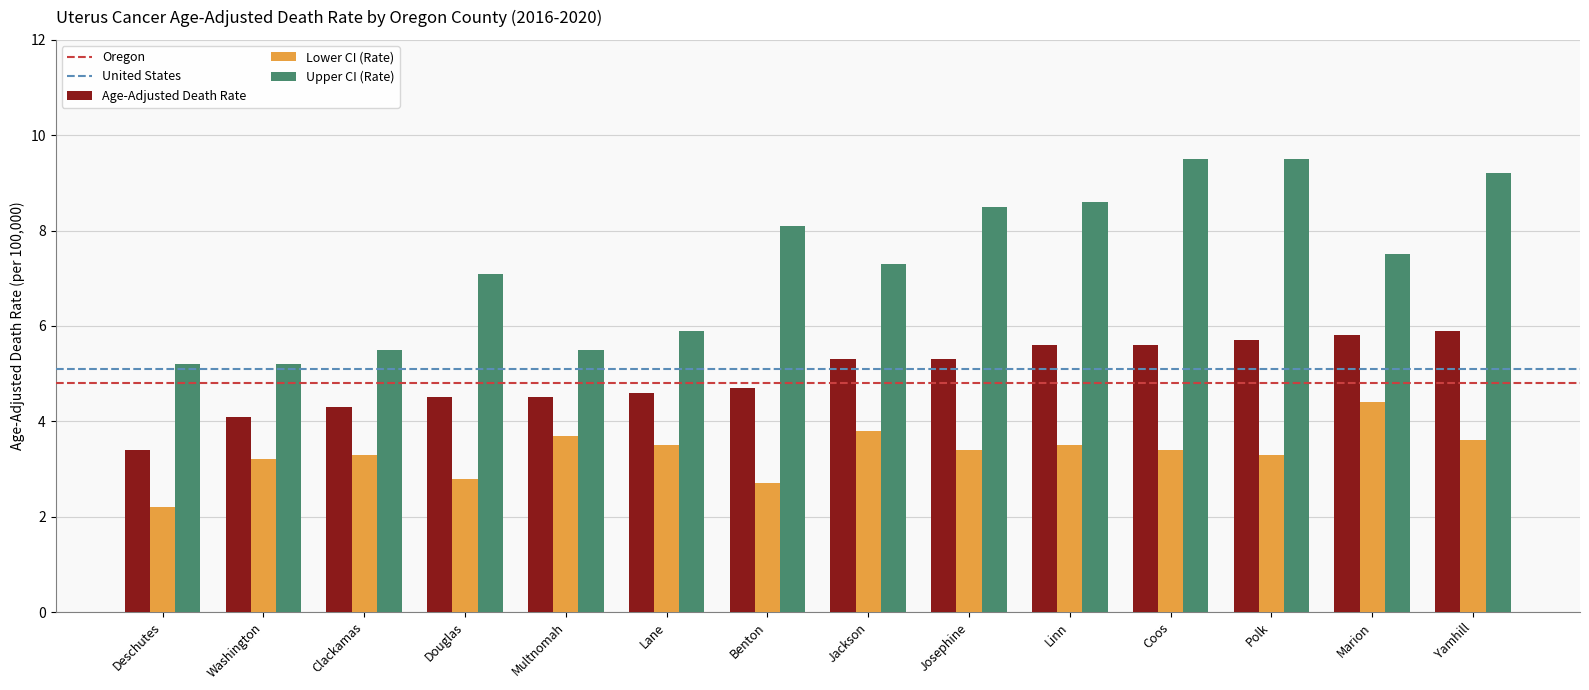

What is the difference between the second highest and minimum values in the Upper CI (Rate) series?

4.3